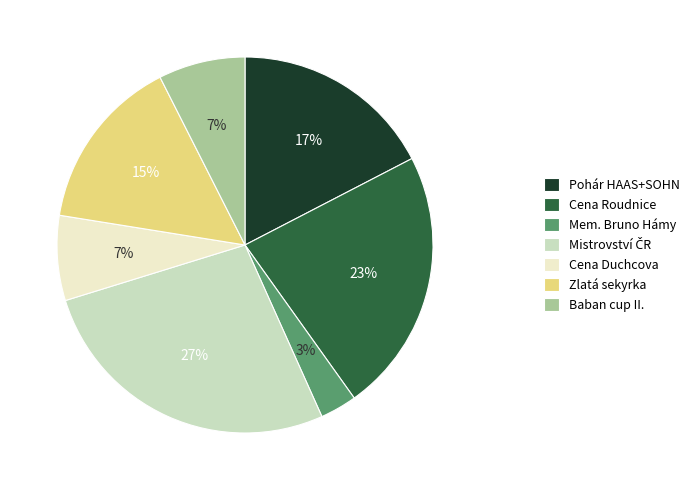

Do Baban cup II. and Cena Roudnice together represent more than half of the pie?

No